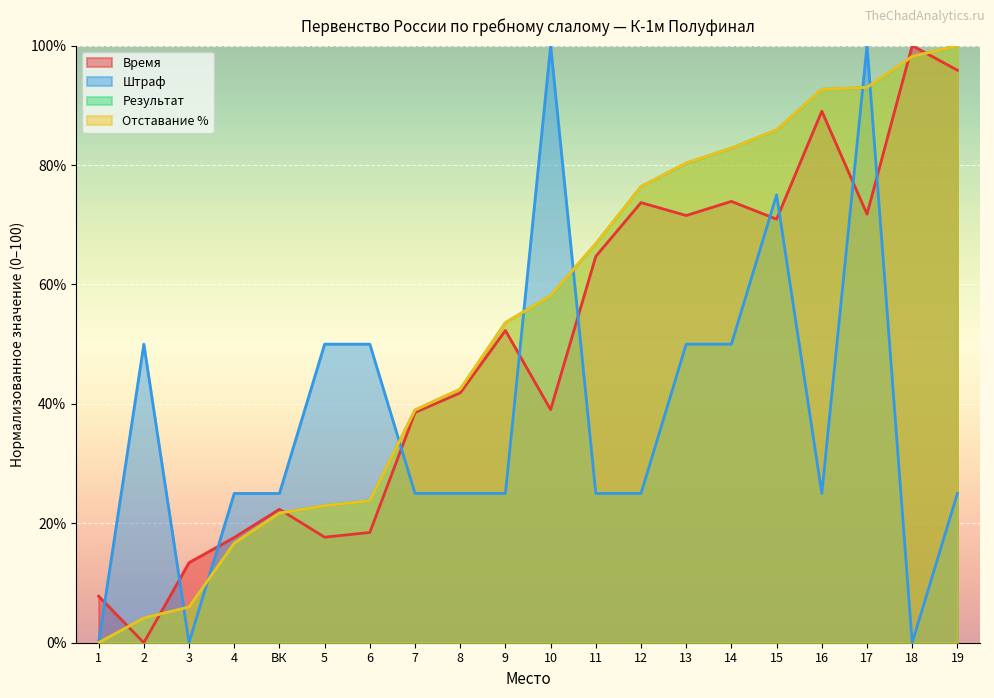

What is the label of the 12th point from the left?

11